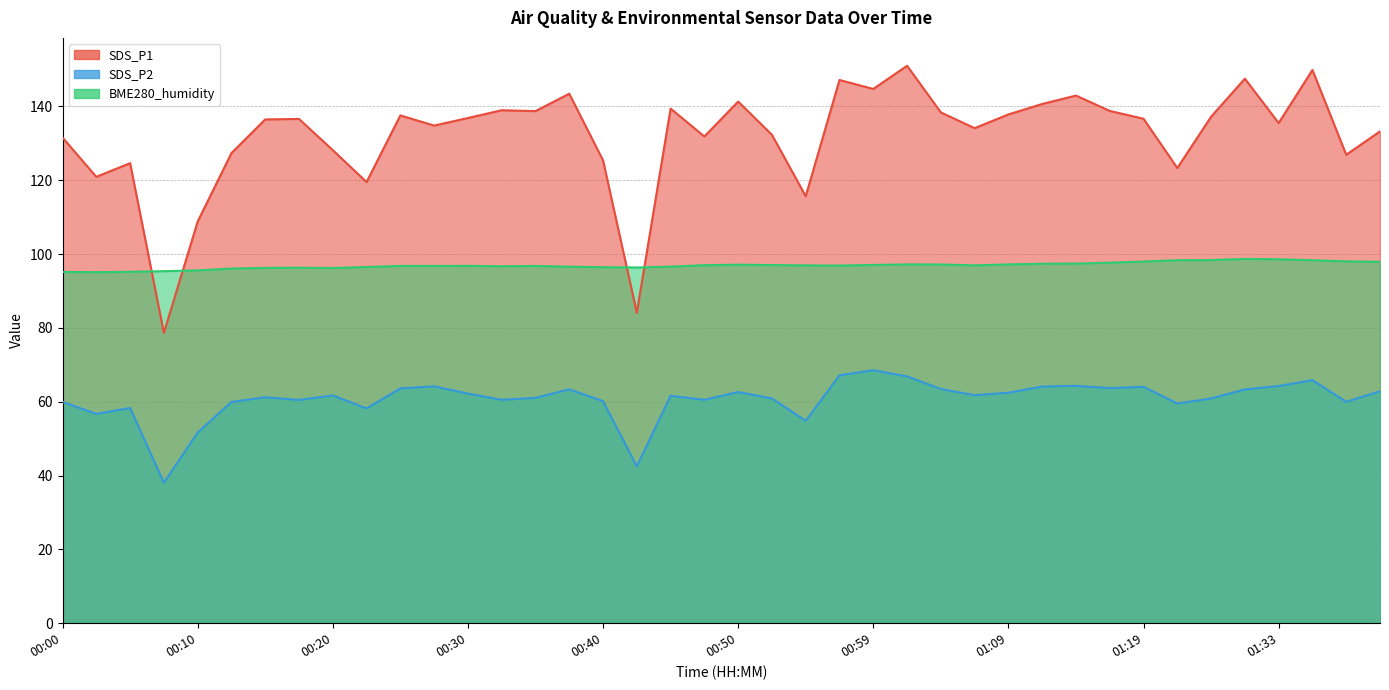

True or false: SDS_P2 and SDS_P1 cross at least once.

False